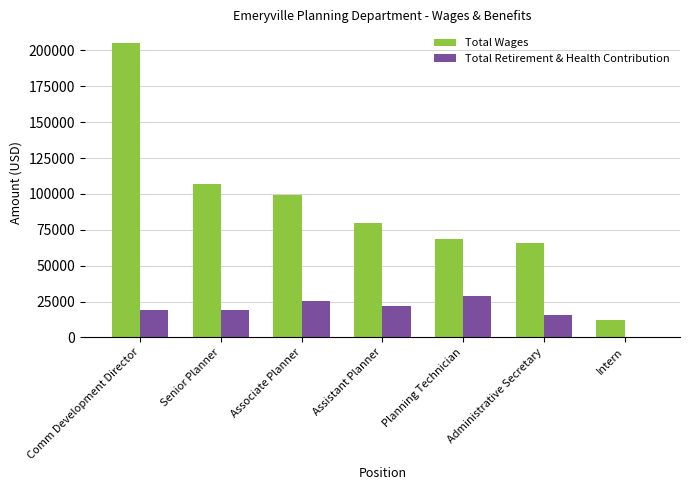

Does the chart contain stacked bars?

No